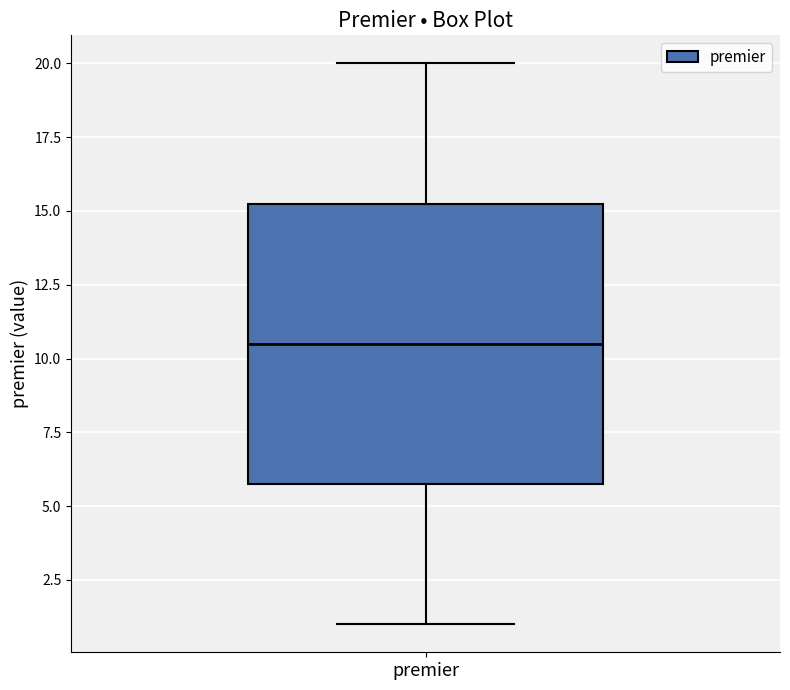

Transcribe this box plot: give where the median line is, the range the box spans, and where the two whiskers end, as read against the y-axis. The values are not printed on the chart, so give them approximately, as read against the axis.

median 10.5, box 6.0 to 15.5, whiskers 1.0 to 20.0